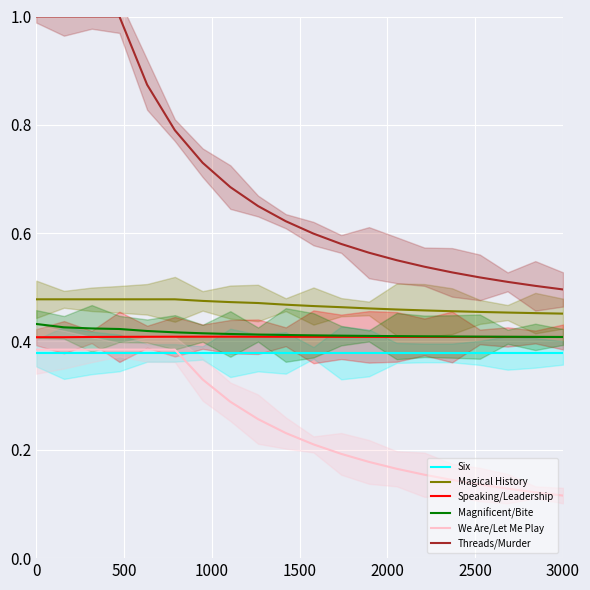

What is the total value across all series at 0?

3.1